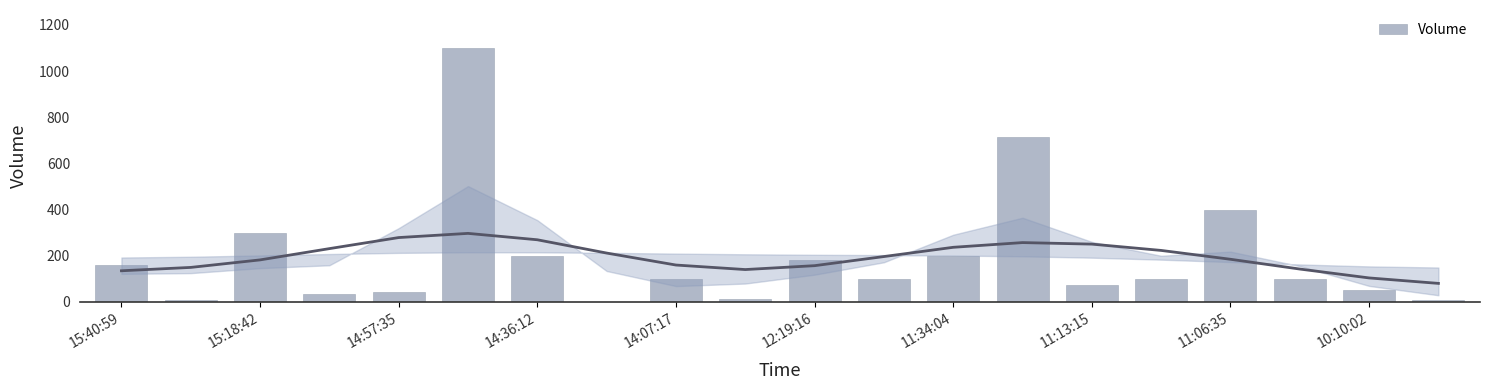

How many values exceed 100?

8